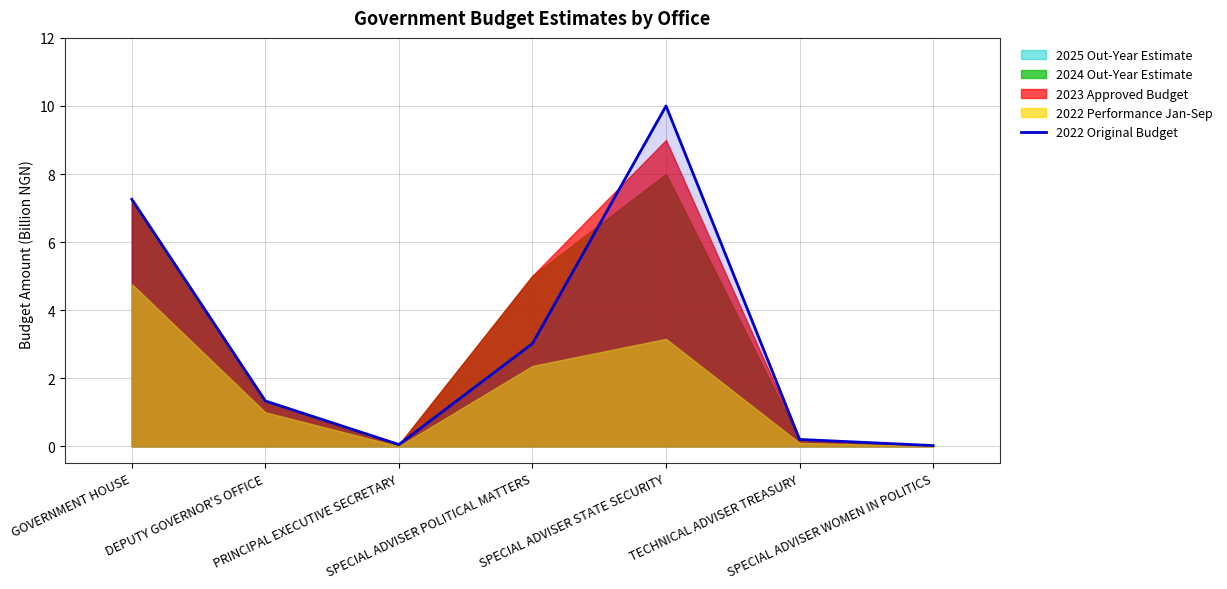

What is the greatest value displayed?

10.0